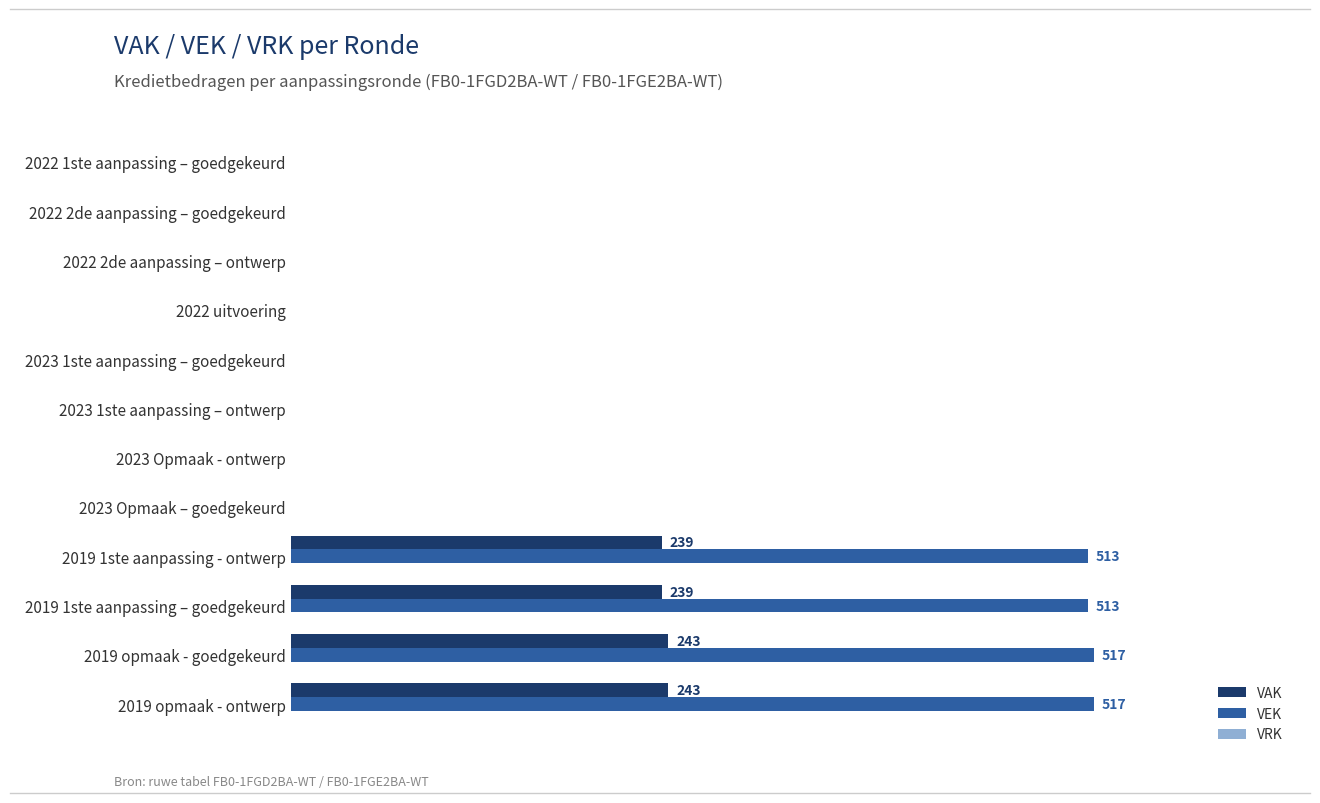

Which series has the largest total across all categories?

VEK